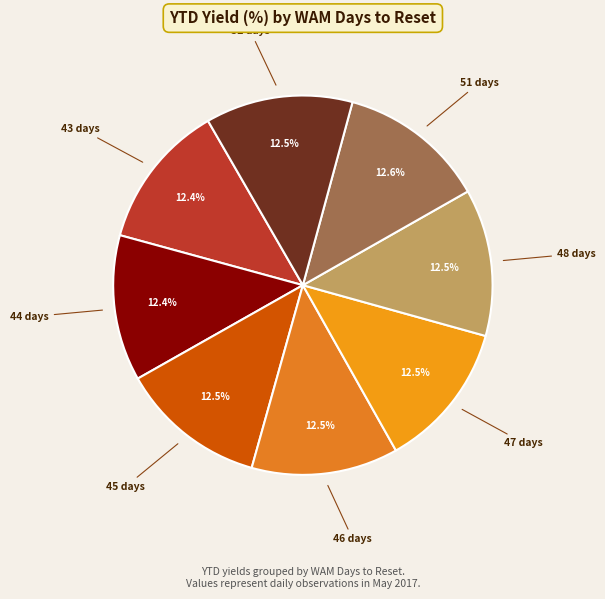

How much of the chart is everything except 44 days?

87.6%